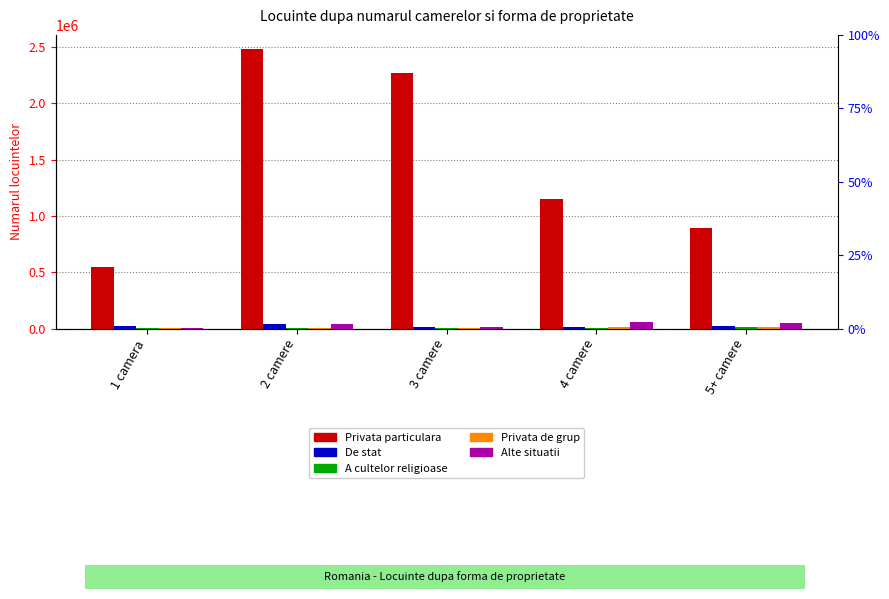

Count the number of categories in the chart.

5